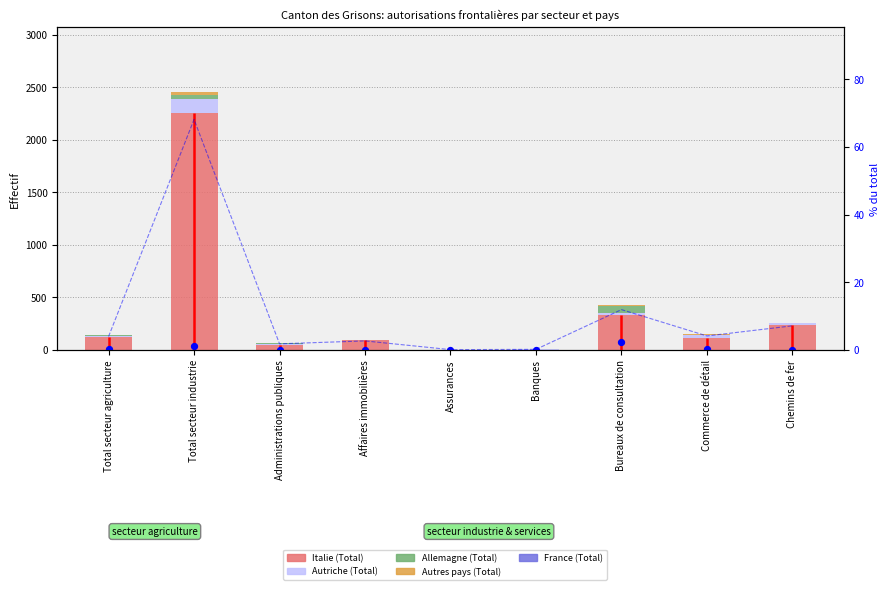

Which series has the largest Y range (max minus min)?

Italie (Total)